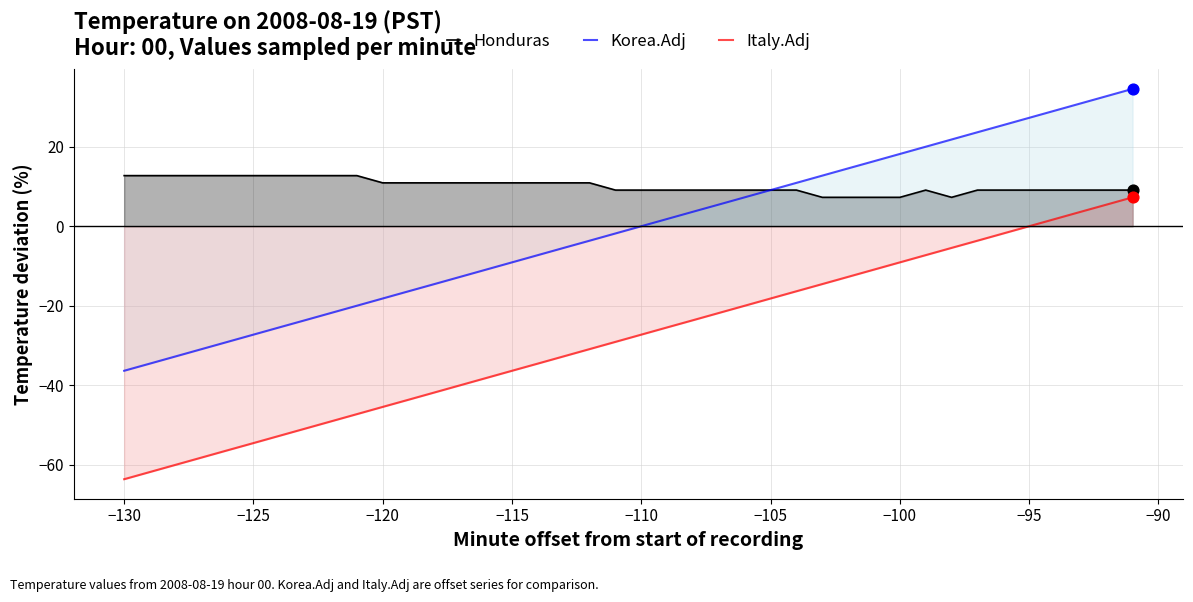

What is the total value across all series at −110?

-18.2